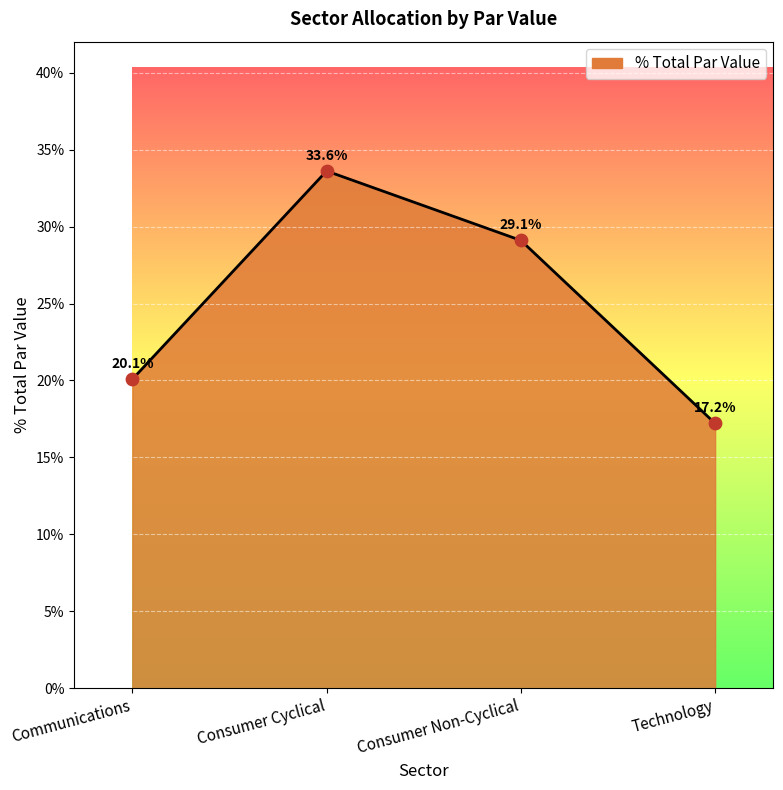

What is the change in value from Consumer Non-Cyclical to Technology?

-0.1